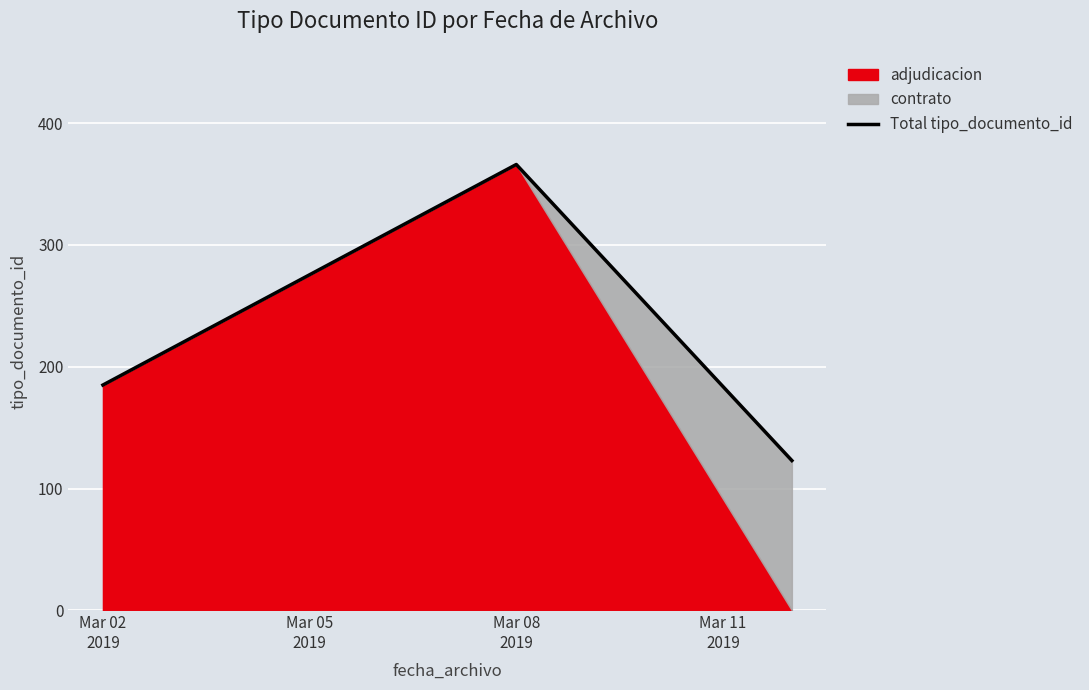

What is the highest value of the Total tipo_documento_id series?

366